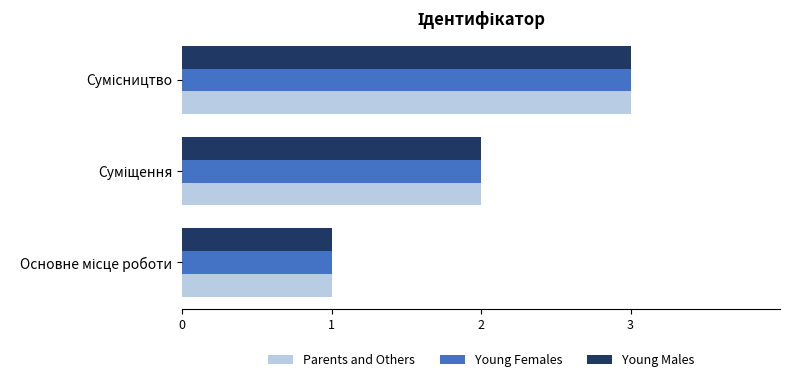

Count the number of categories in the chart.

3